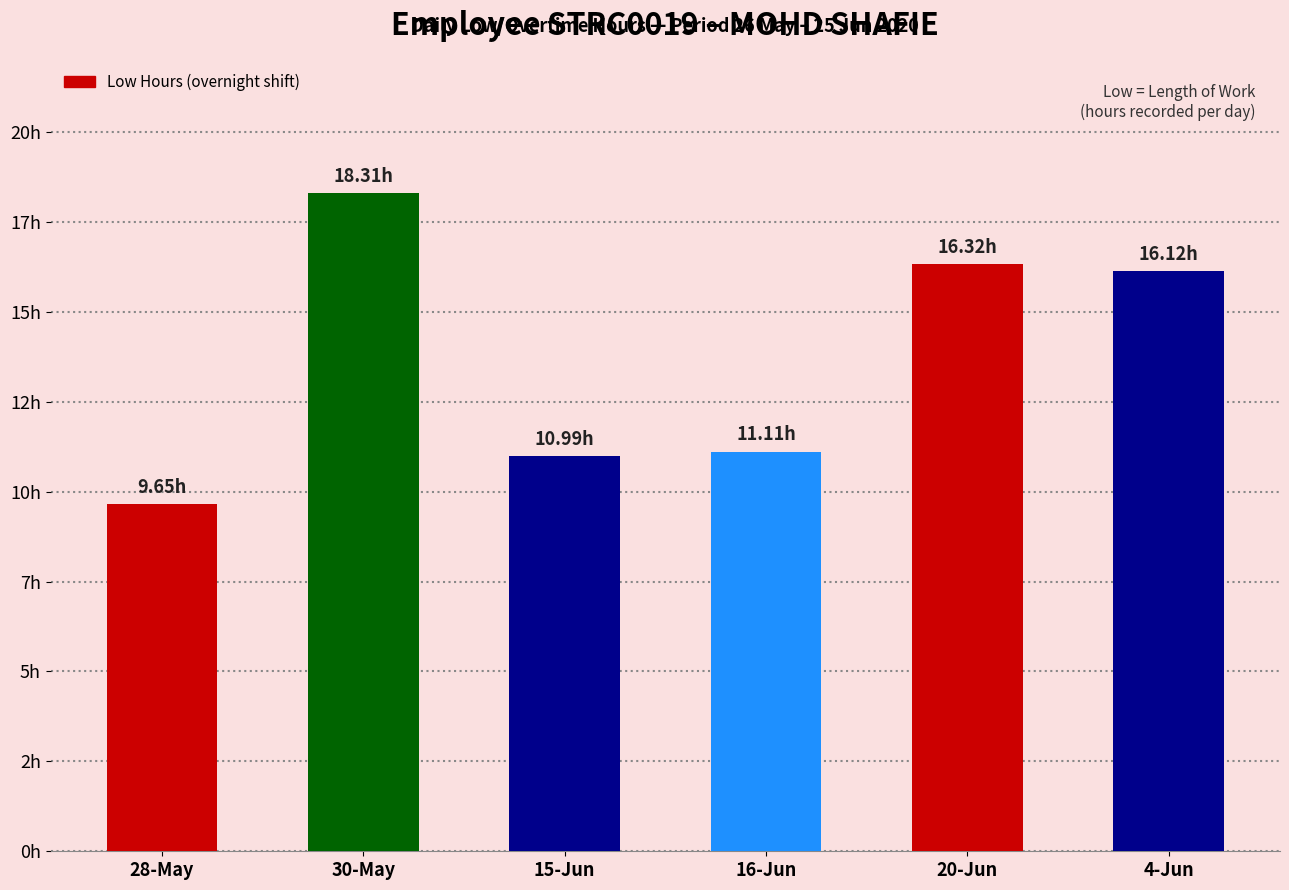

What is the minimum value shown in the chart?

9.7